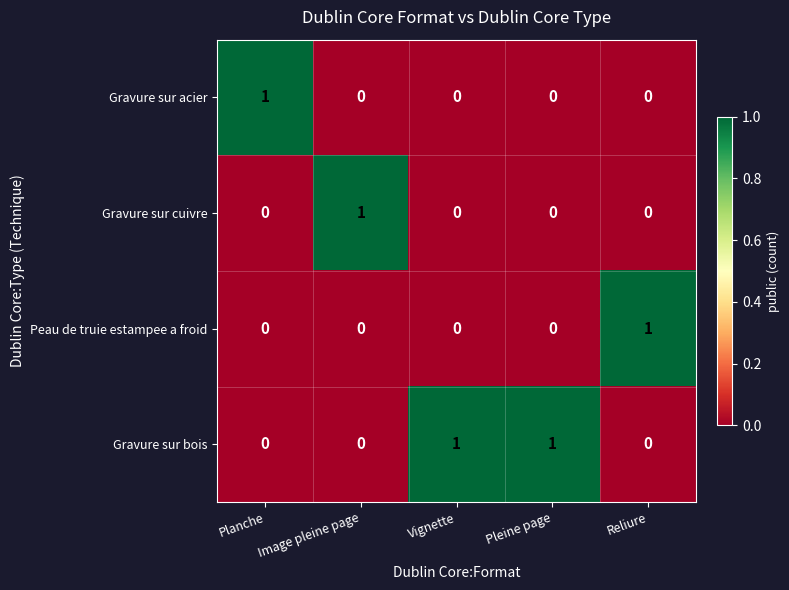

At how many categories does at least one series exceed 0?

5